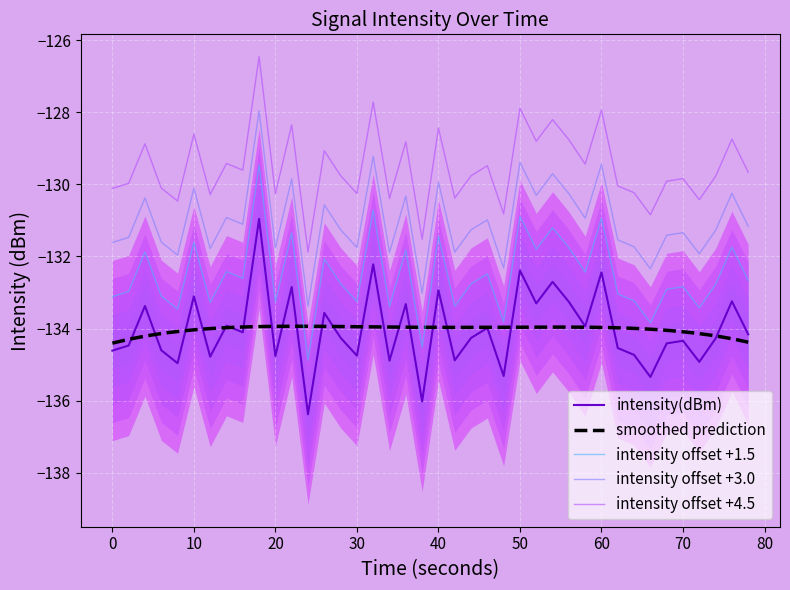

How many data points are above -134?

17